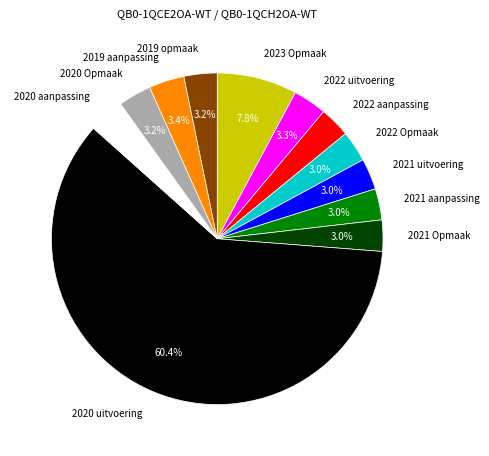

Count the number of slices in the pie.

12